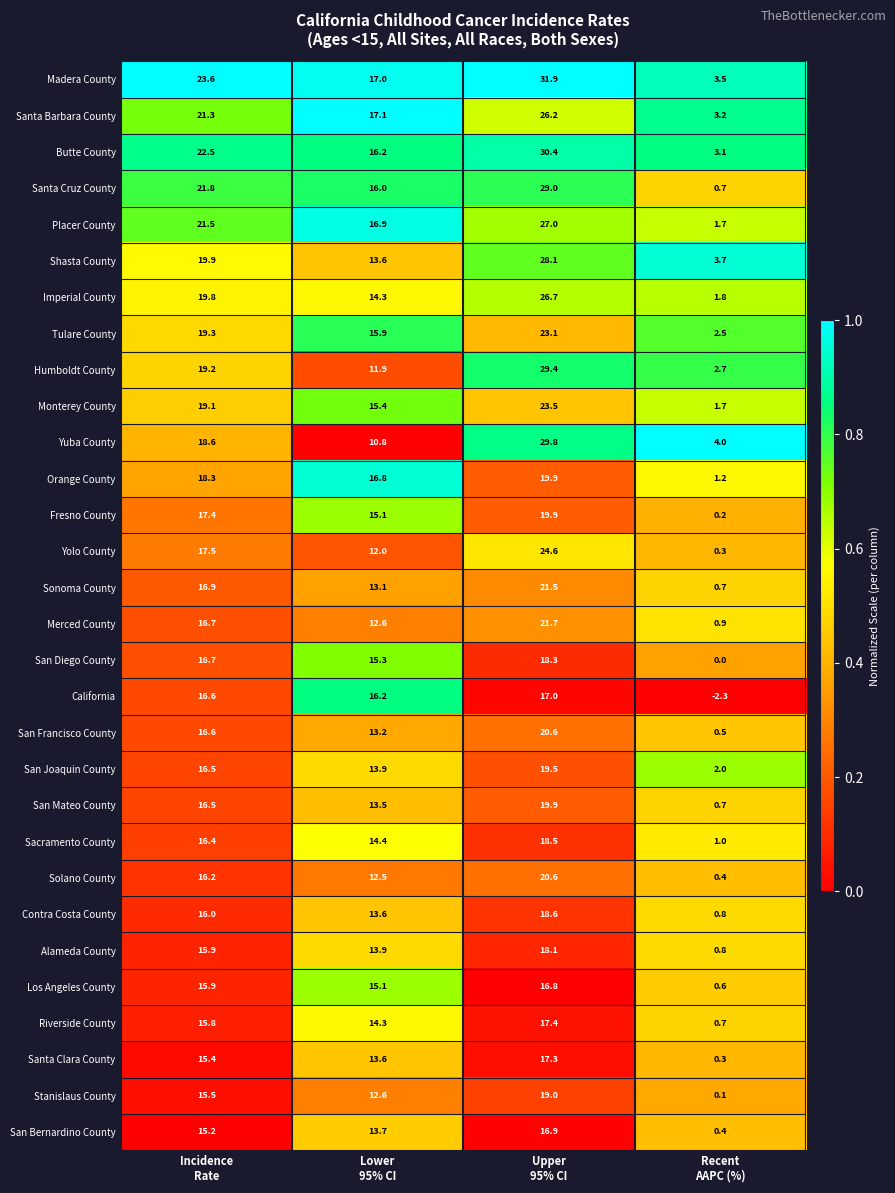

What is the lowest value of the California series?

-2.3